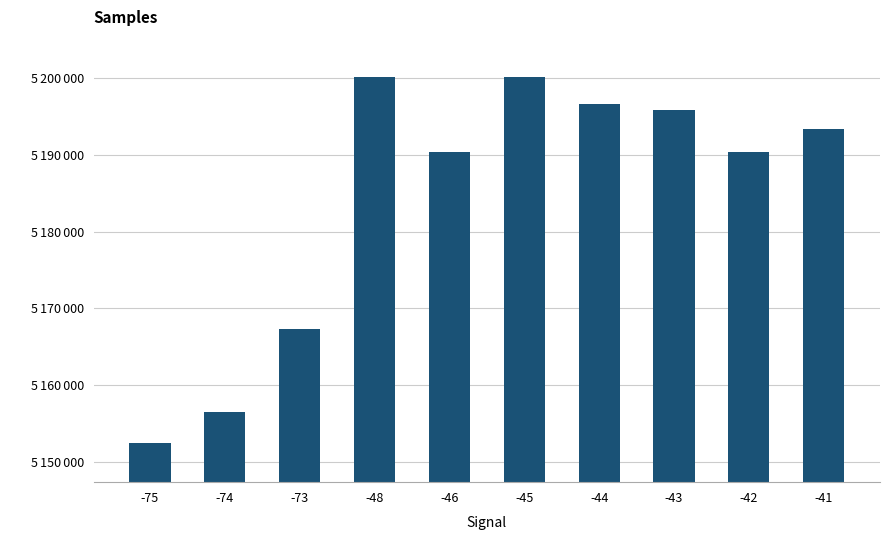

Are the bars horizontal?

No